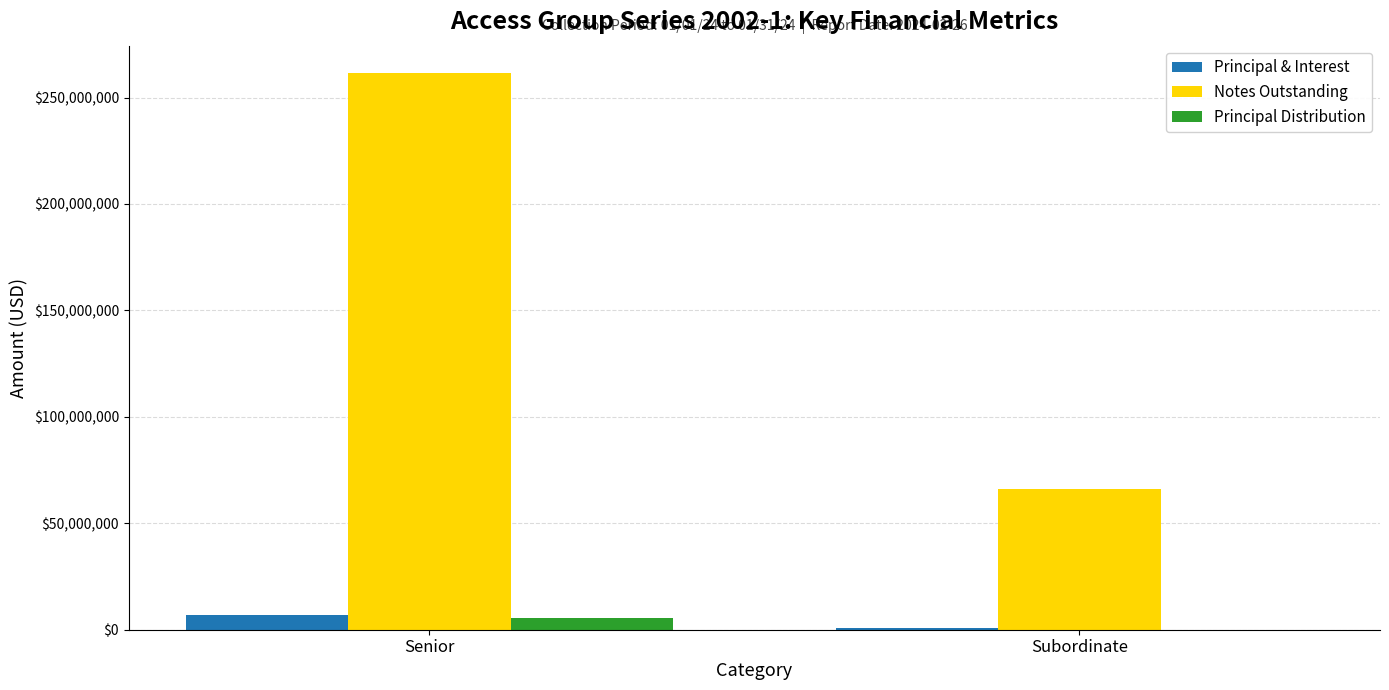

What is the sum of all Notes Outstanding values?

327275000.0